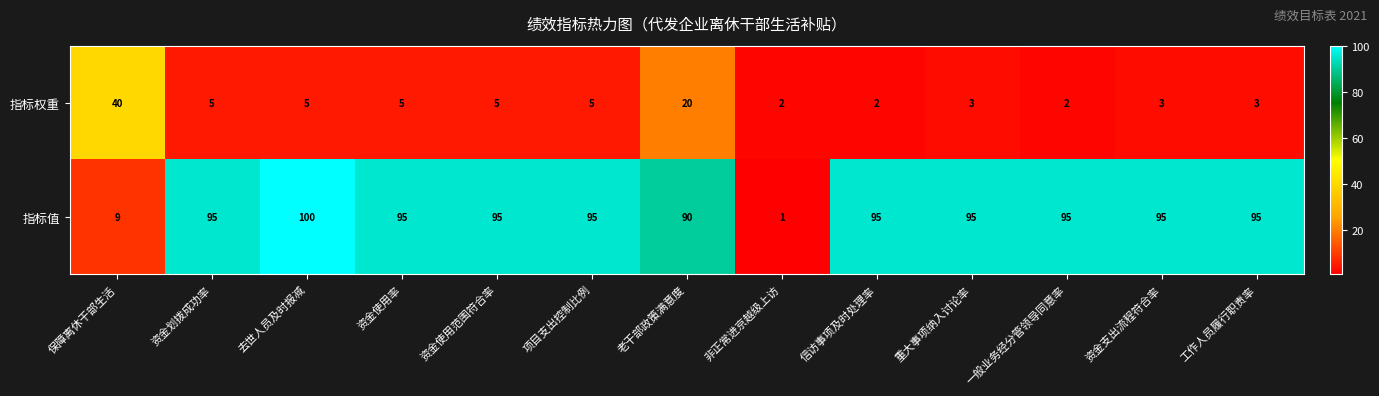

Rank the series at 资金使用范围符合率 from lowest to highest value.

指标权重, 指标值